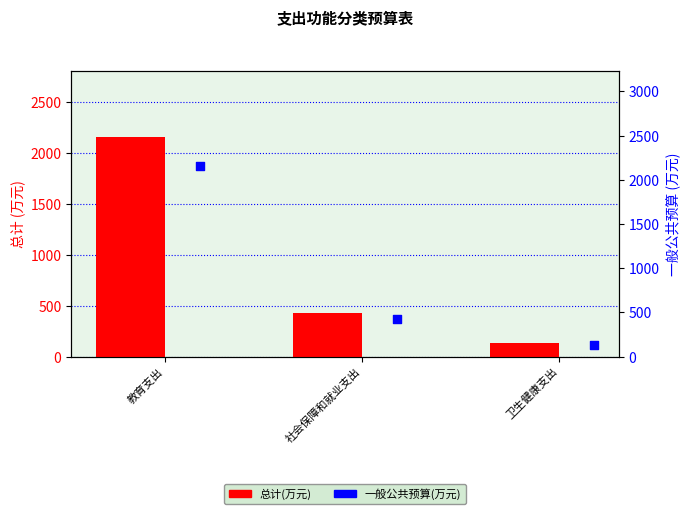

At which category is the sum across all series the highest?

教育支出